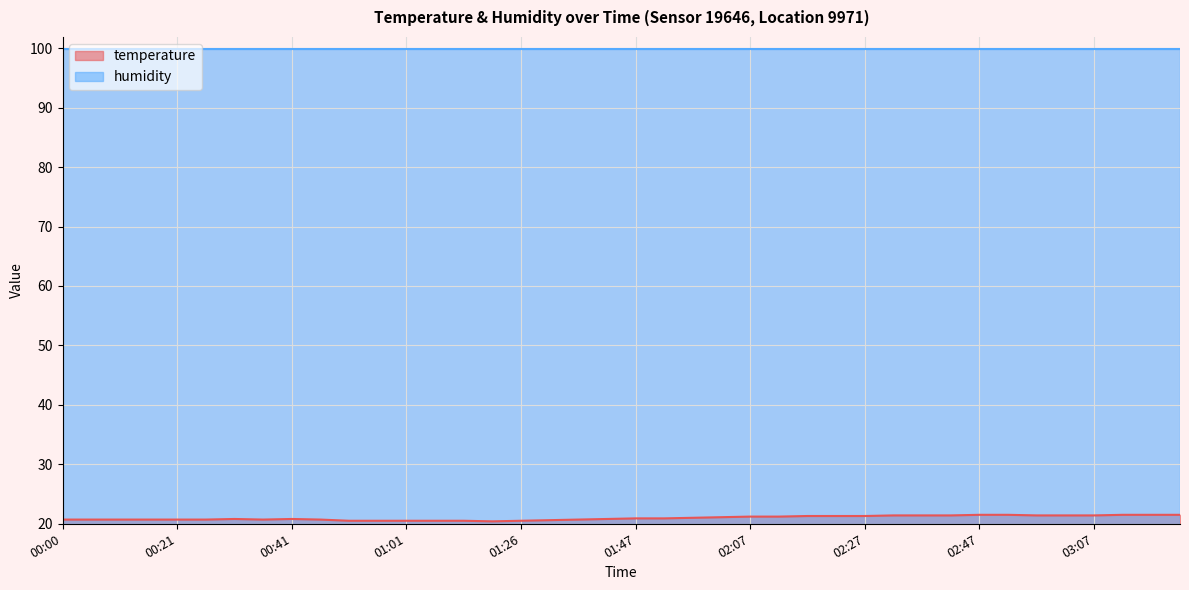

What is the difference between the maximum and second lowest values?

1.0